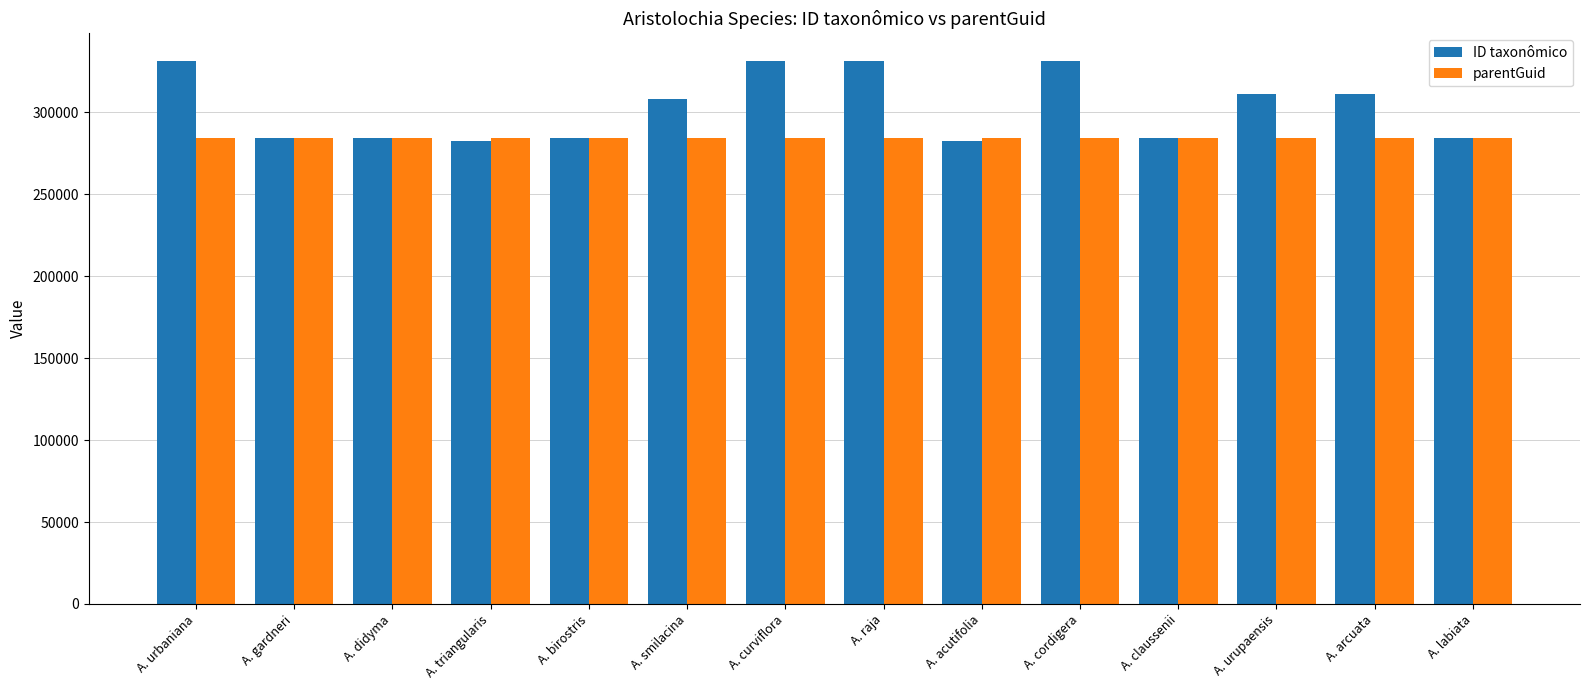

Is it true that parentGuid equals 464144 at A. labiata?

False